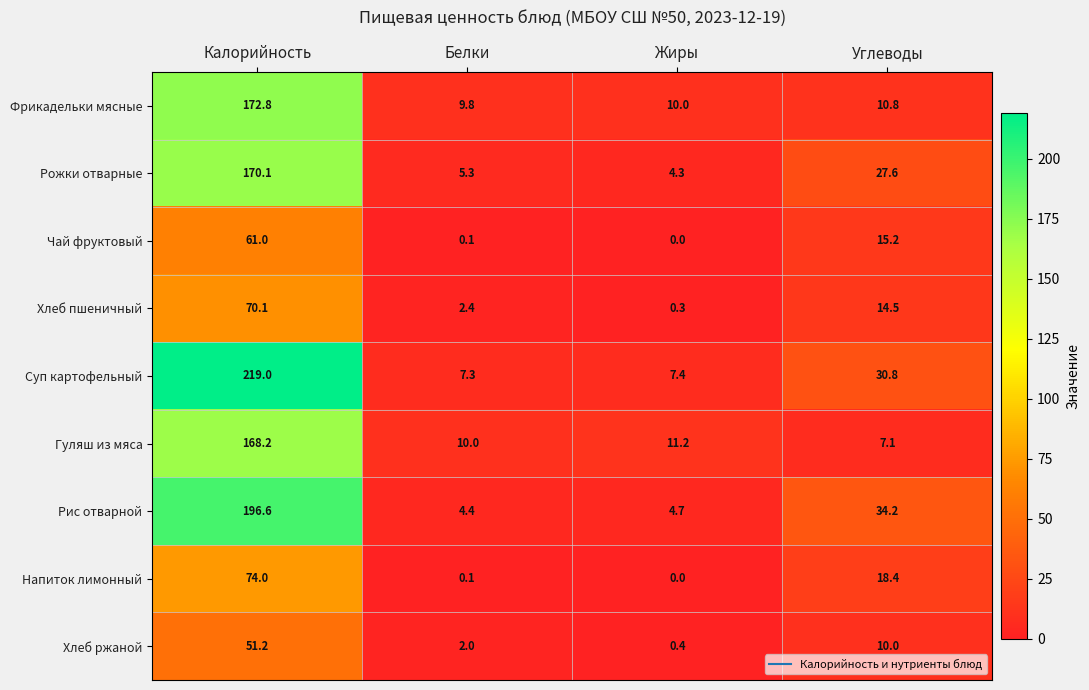

What is the greatest value displayed?

219.0